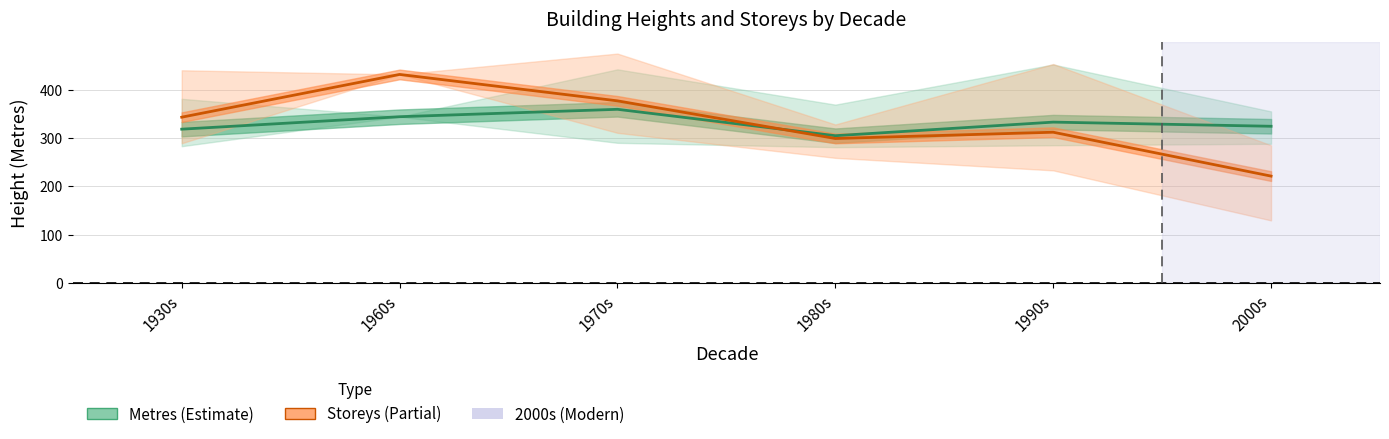

In Storeys (mean, scaled), how many points are lower than both neighbors (excluding endpoints)?

1